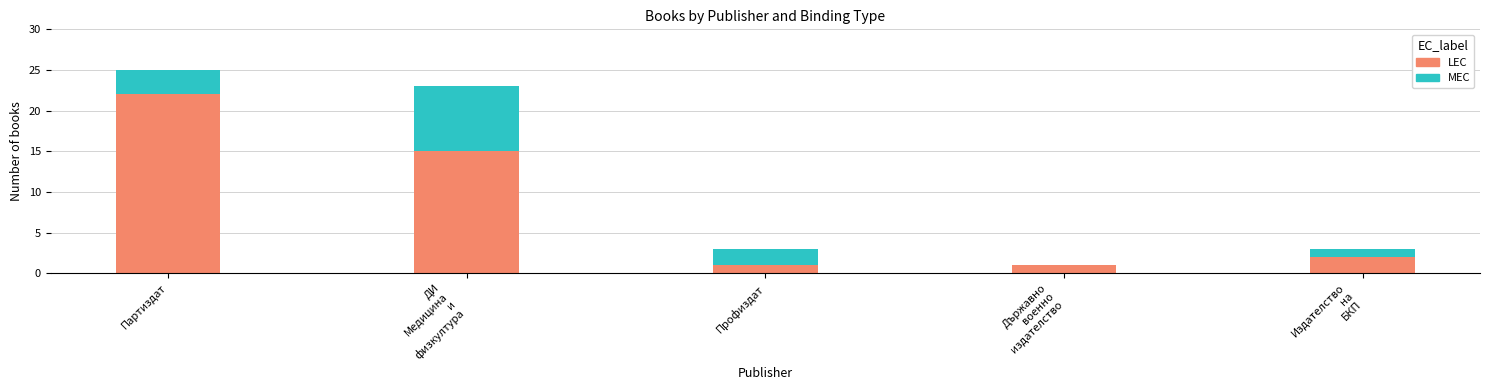

At which category is the sum across all series the highest?

Партиздат